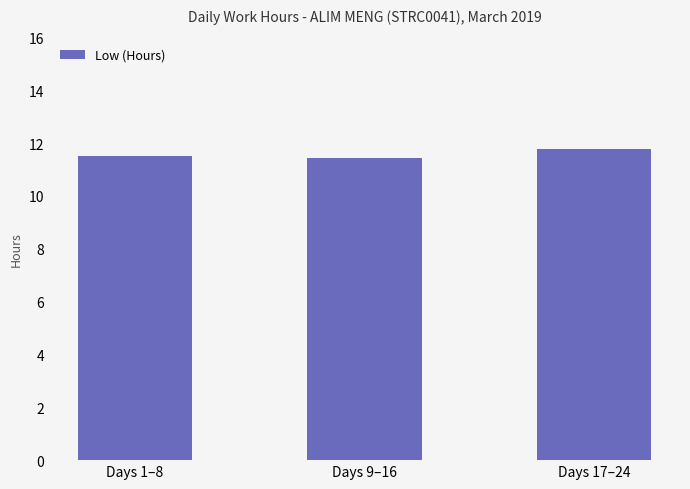

What is the difference between the maximum and minimum values?

0.3